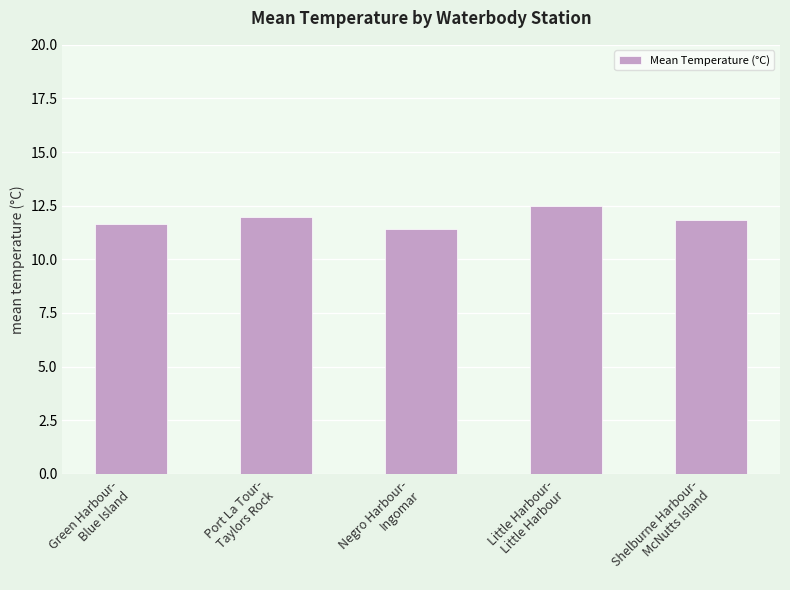

Between Green Harbour-
Blue Island and Little Harbour-
Little Harbour, which is larger?

Little Harbour-
Little Harbour